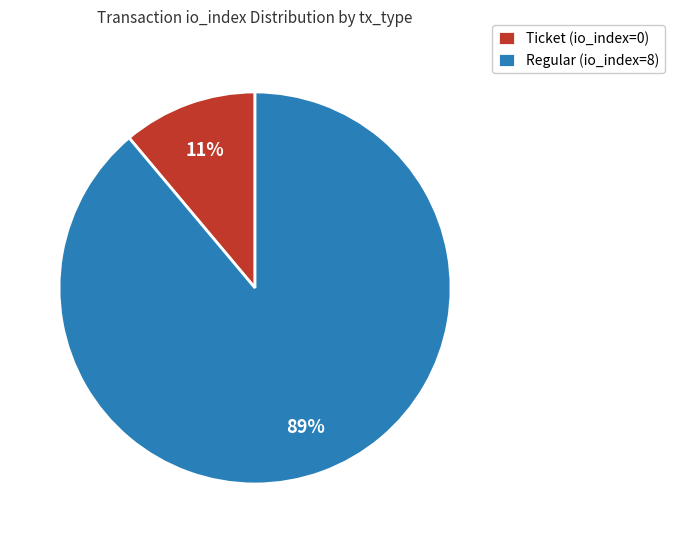

Is there any slice that represents more than half of the pie?

Yes